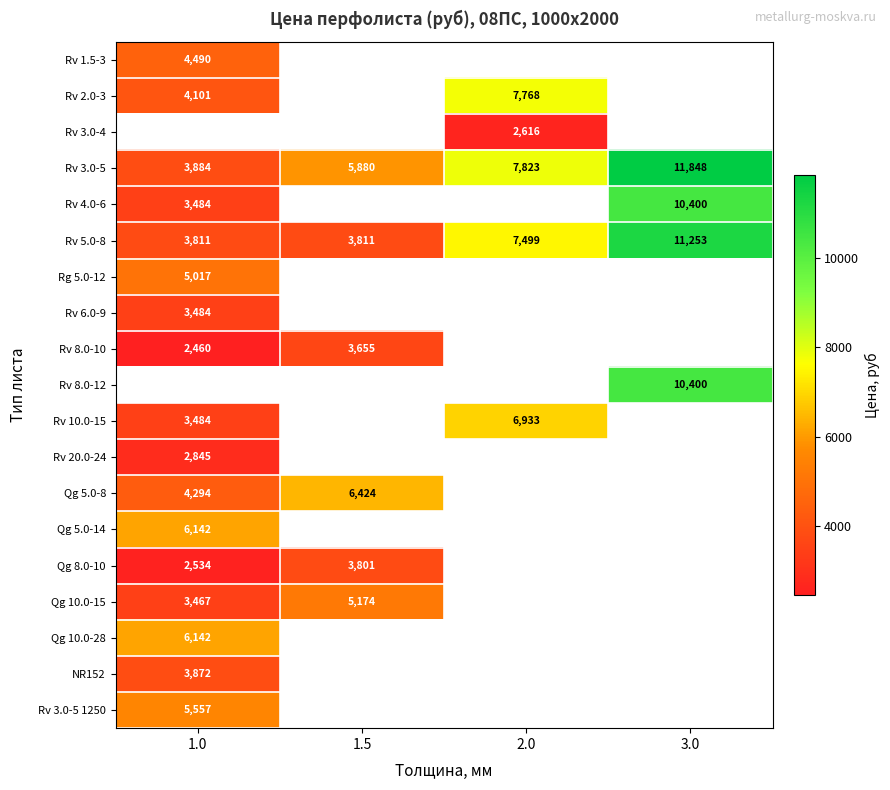

The value of Rv 10.0-15 at 2.0 is 10599. True or false?

False